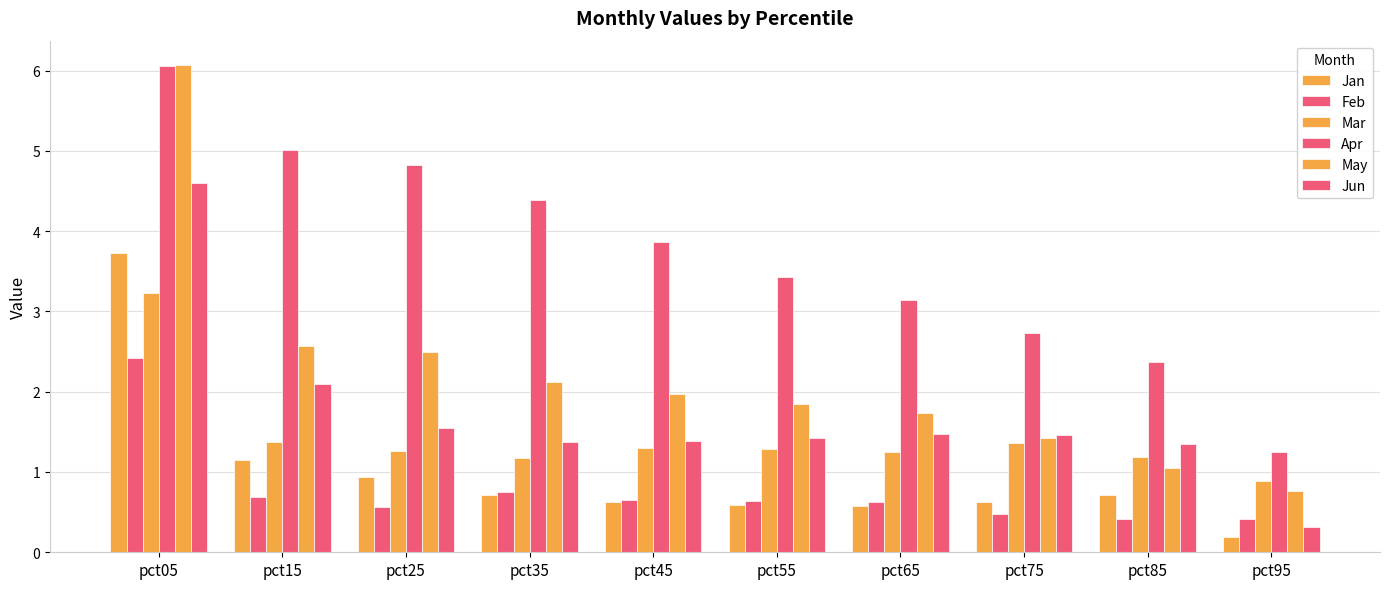

Are the bars grouped side by side (vs. stacked)?

Yes